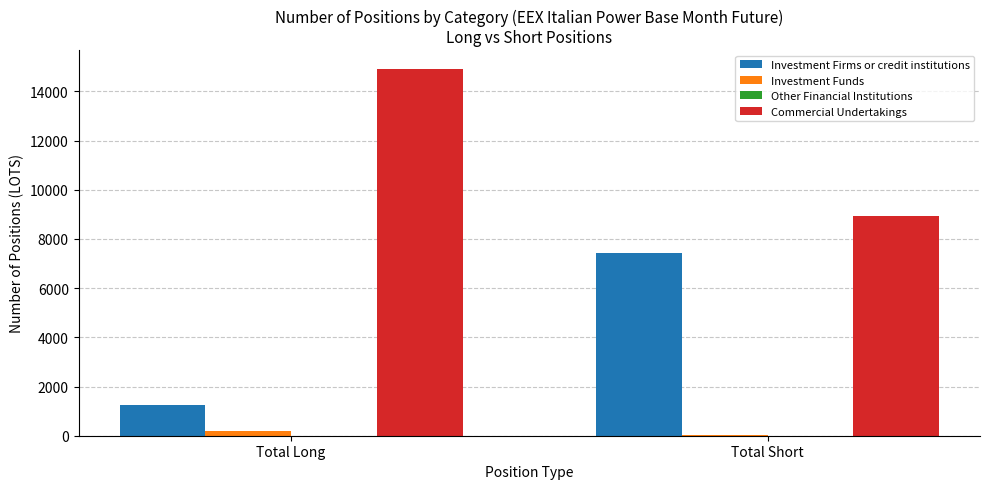

Which category has the highest value in the Investment Firms or credit institutions series?

Total Short